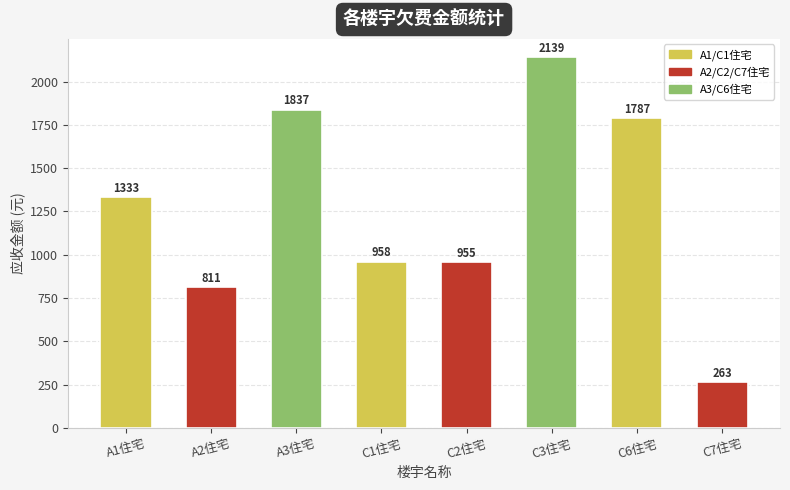

What is the average value?

1260.5